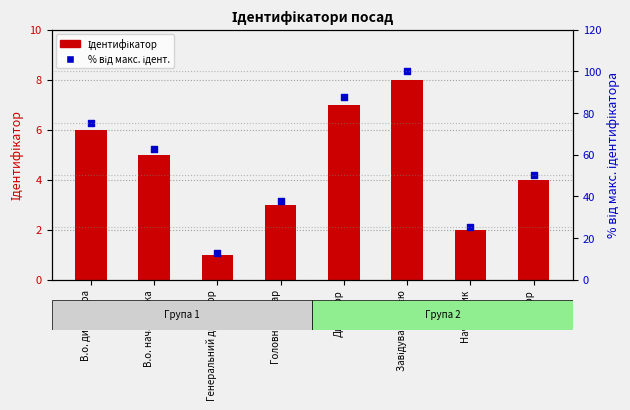

Which series contains the highest Y value?

% від макс. ідент.